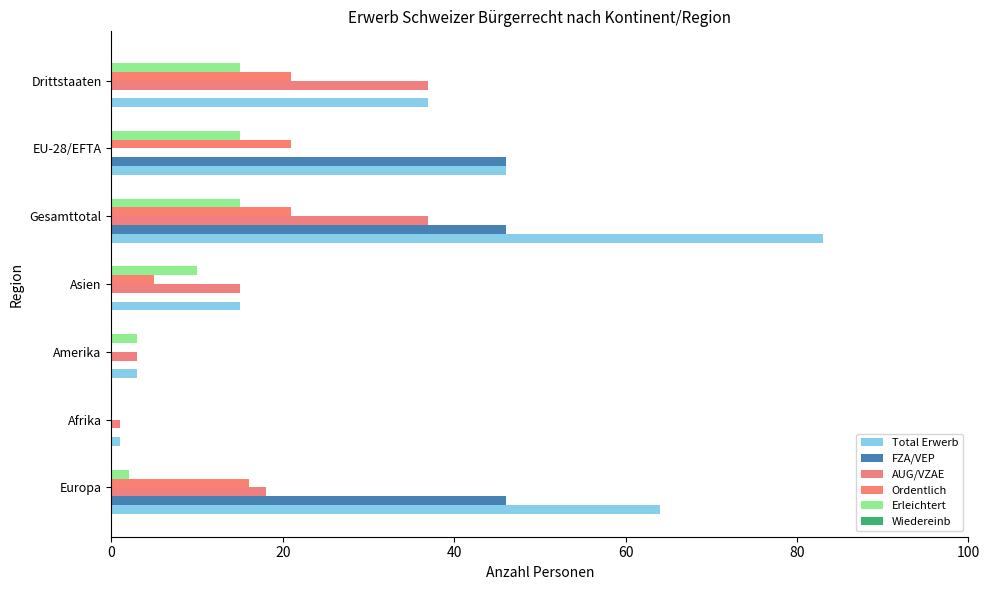

Count the number of data series in this chart.

5